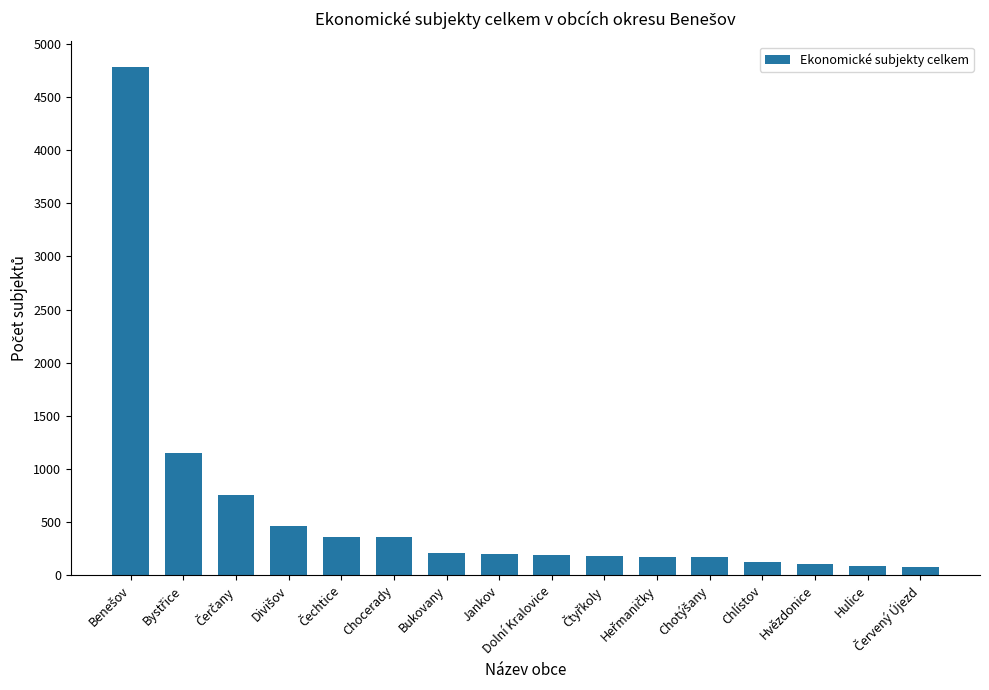

What is the maximum value shown in the chart?

4784